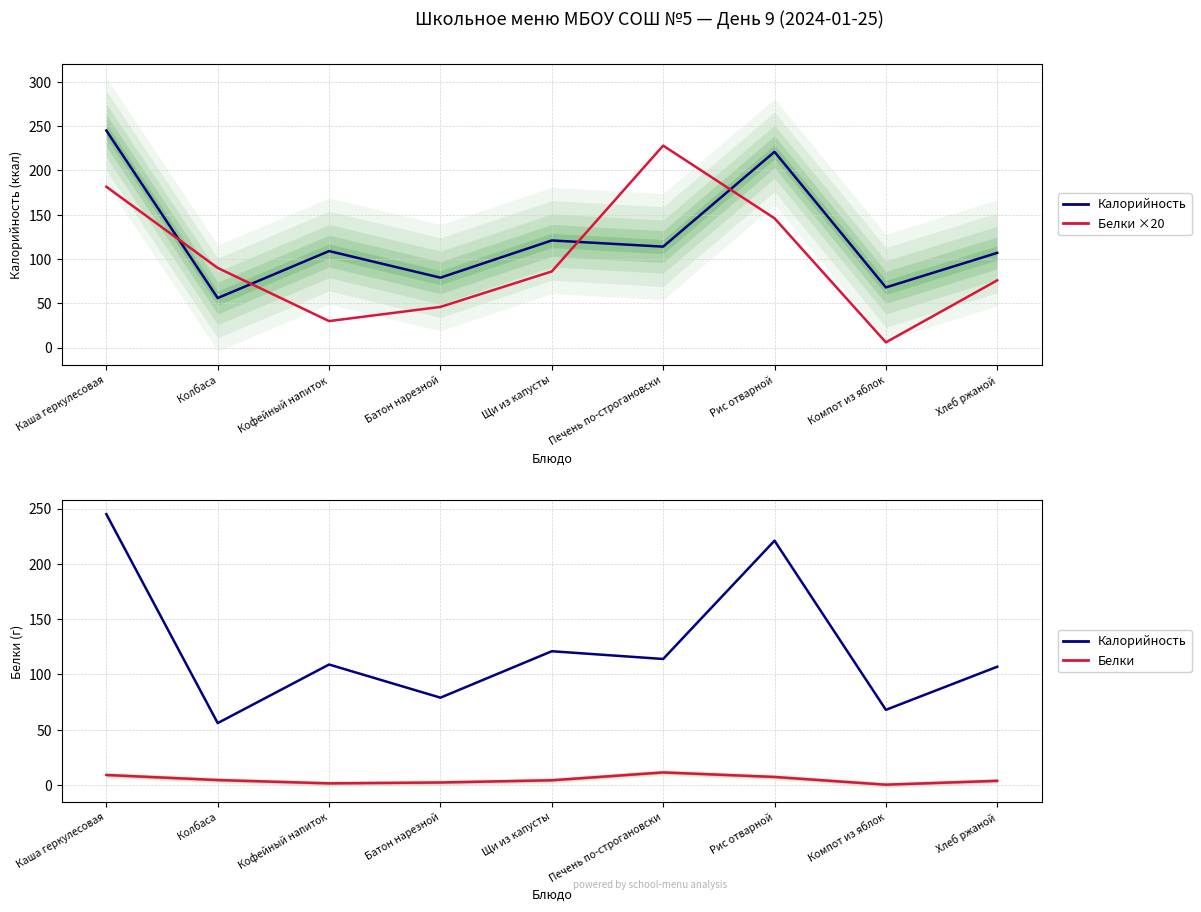

Where is the first local minimum for Калорийность?

Колбаса